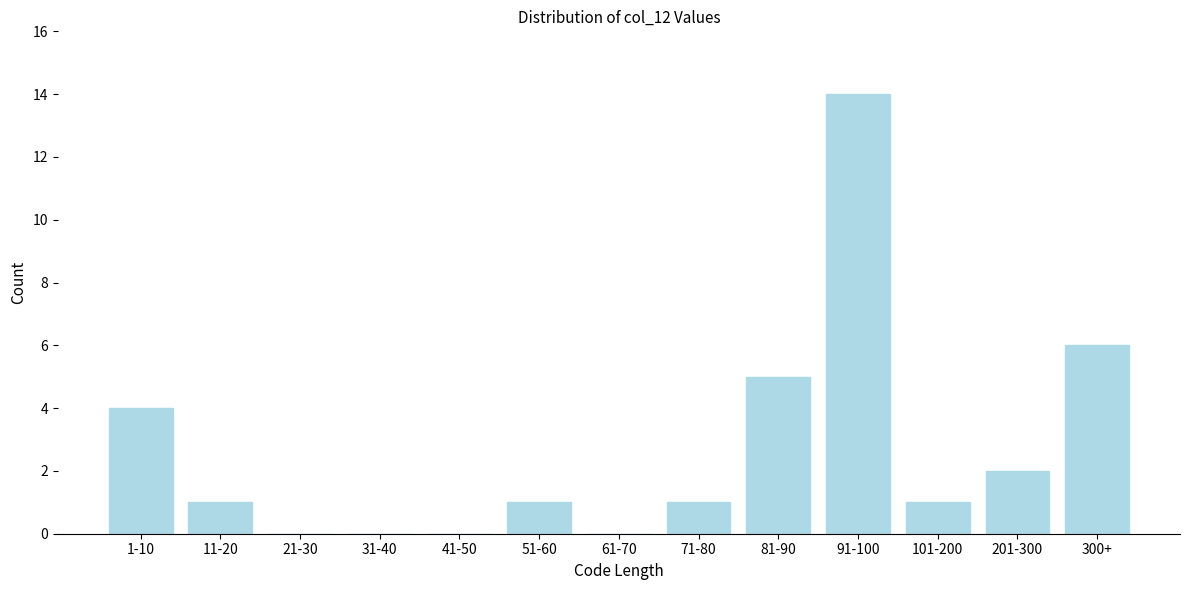

Reading left to right, transcribe all the data shown in this chart.

1-10=4	11-20=1	21-30=0	31-40=0	41-50=0	51-60=1	61-70=0	71-80=1	81-90=5	91-100=14	101-200=1	201-300=2	300+=6